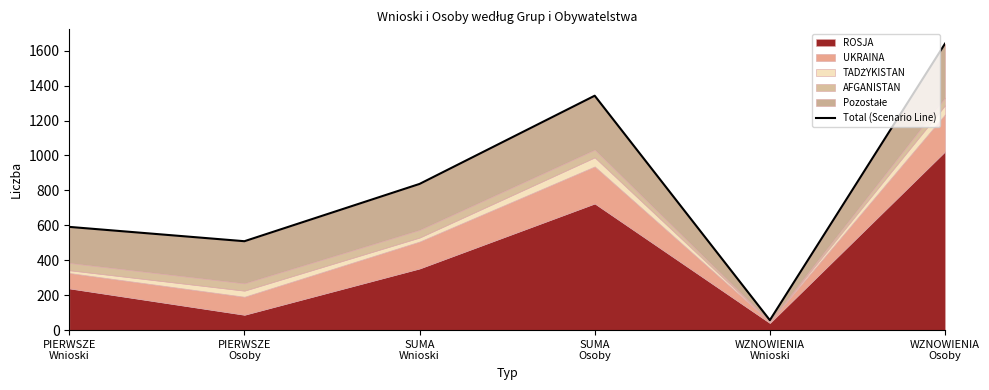

True or false: the data shows 57 at WZNOWIENIA
Wnioski.

True